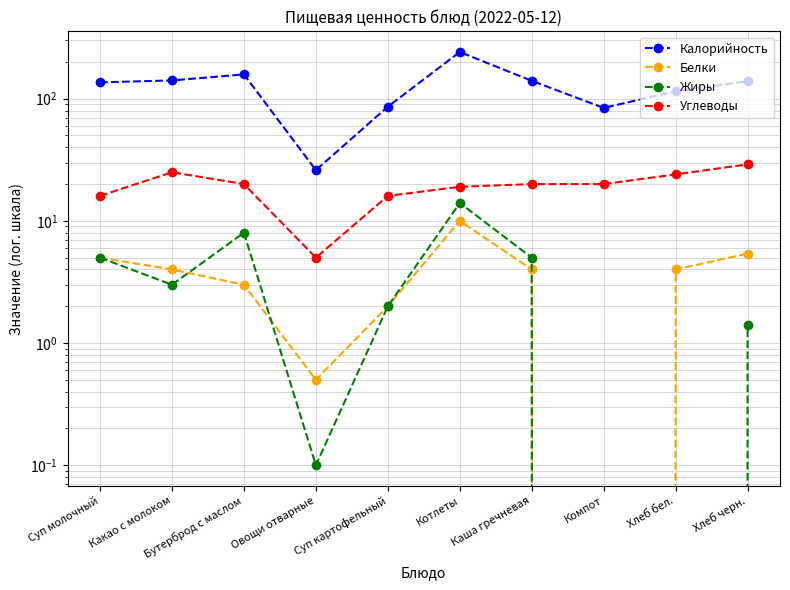

Is the value of Белки at Хлеб черн. greater than the value of Калорийность at Какао с молоком?

No